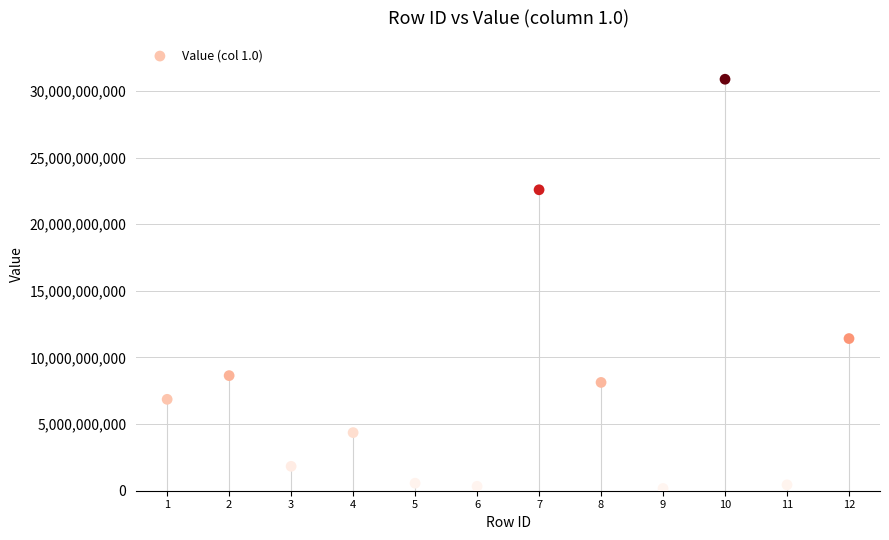

What Y value in the scatter plot is closest to 15525781187?

11420285120.5